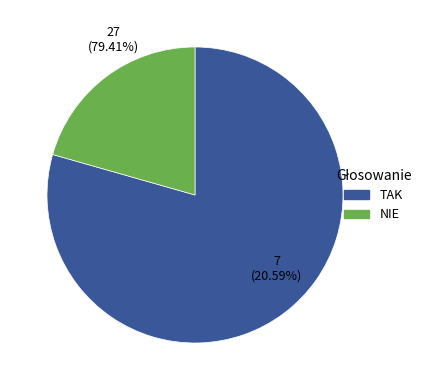

Does NIE represent more than half of the total?

No